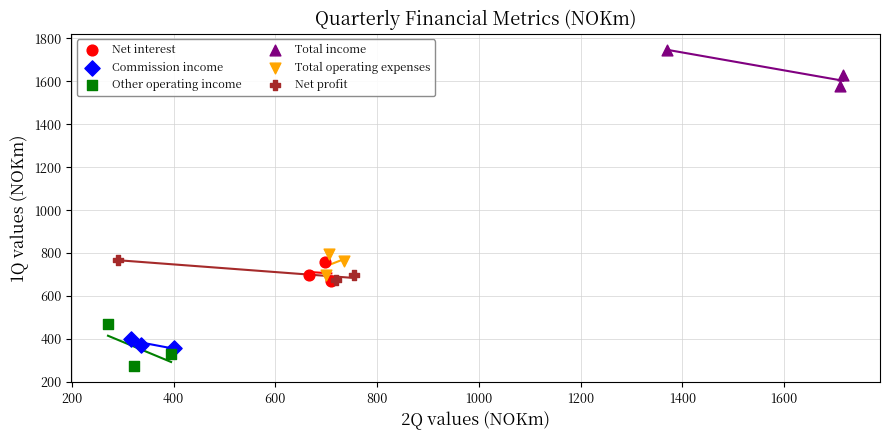

Which series has the widest spread of Y values?

Other operating income